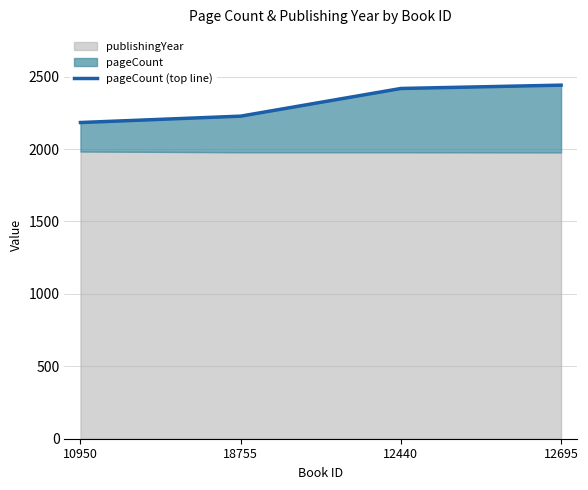

What is the sum of the values at 12695 and 10950?

4624